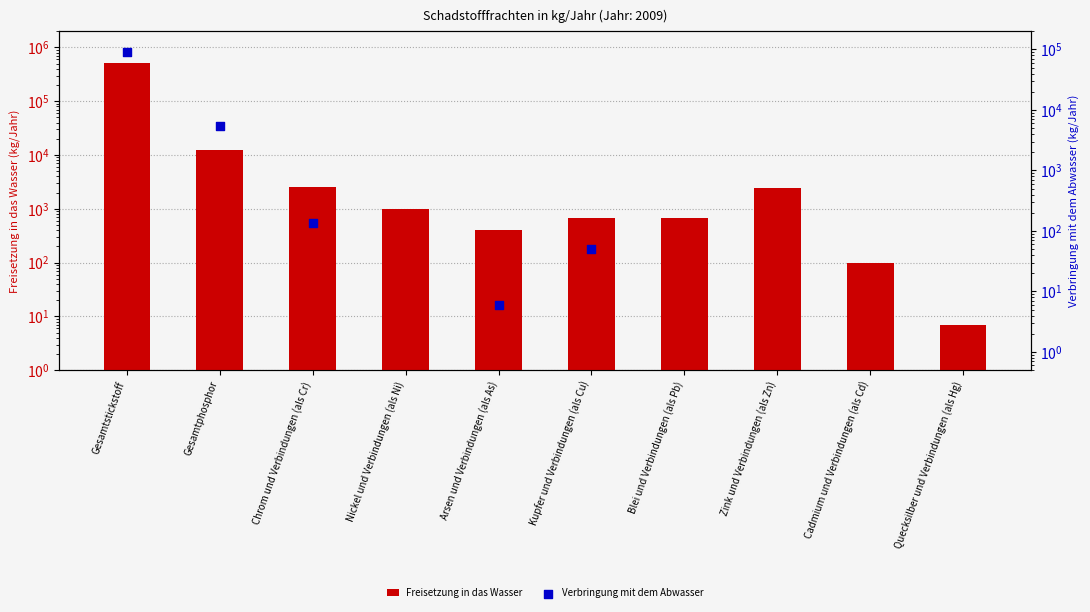

At how many categories does at least one series exceed 20074?

1